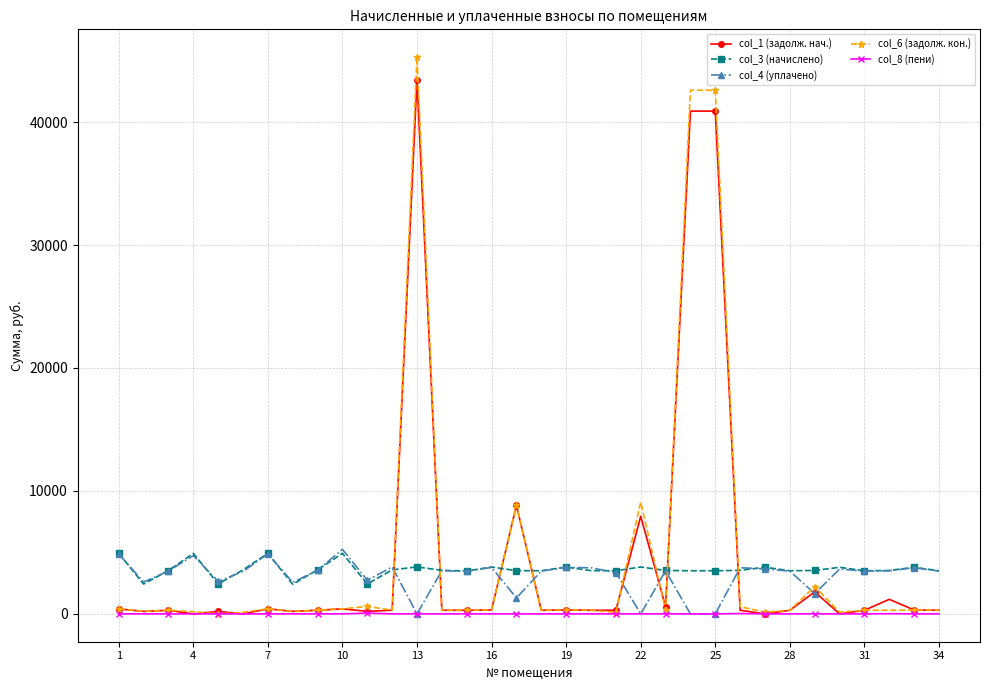

True or false: col_8 (пени) and col_3 (начислено) cross at least once.

False